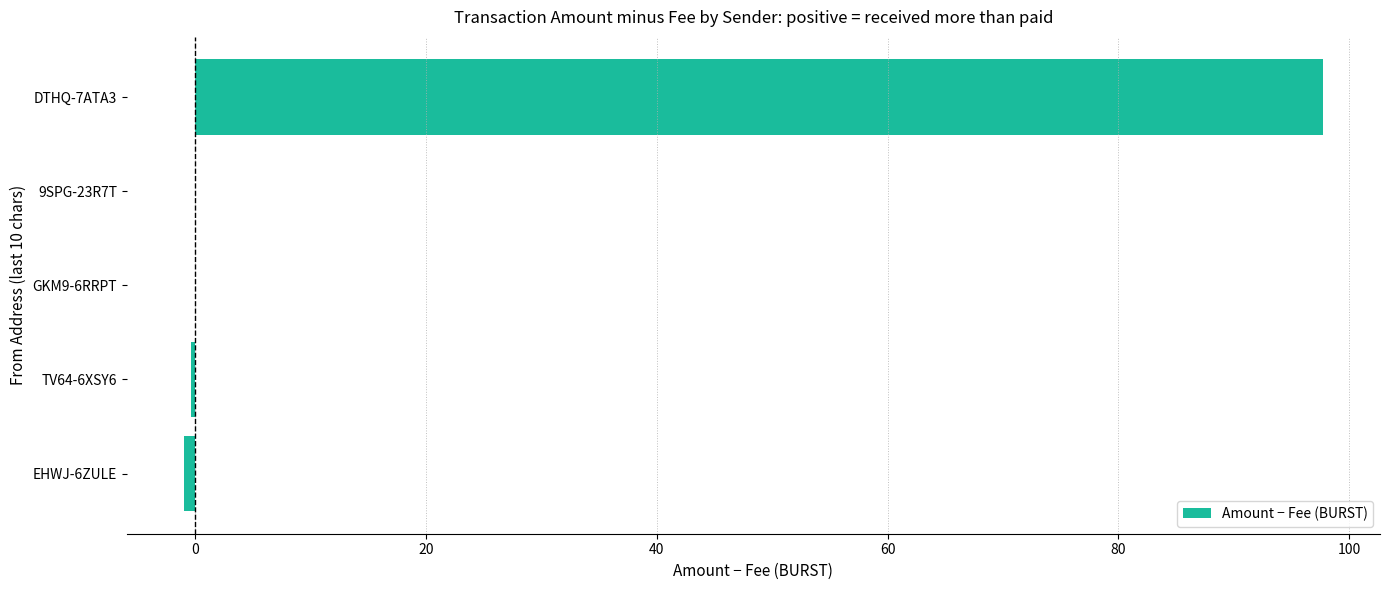

The chart shows a value of 97.8 at DTHQ-7ATA3. True or false?

True